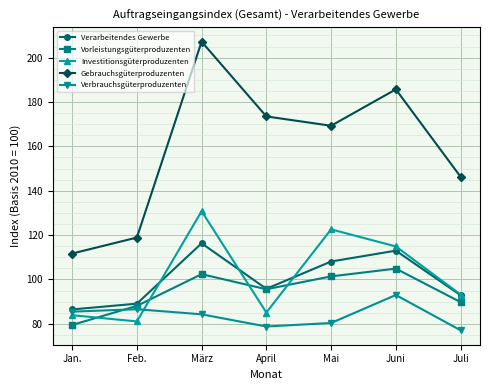

At which category is the sum across all series the highest?

März